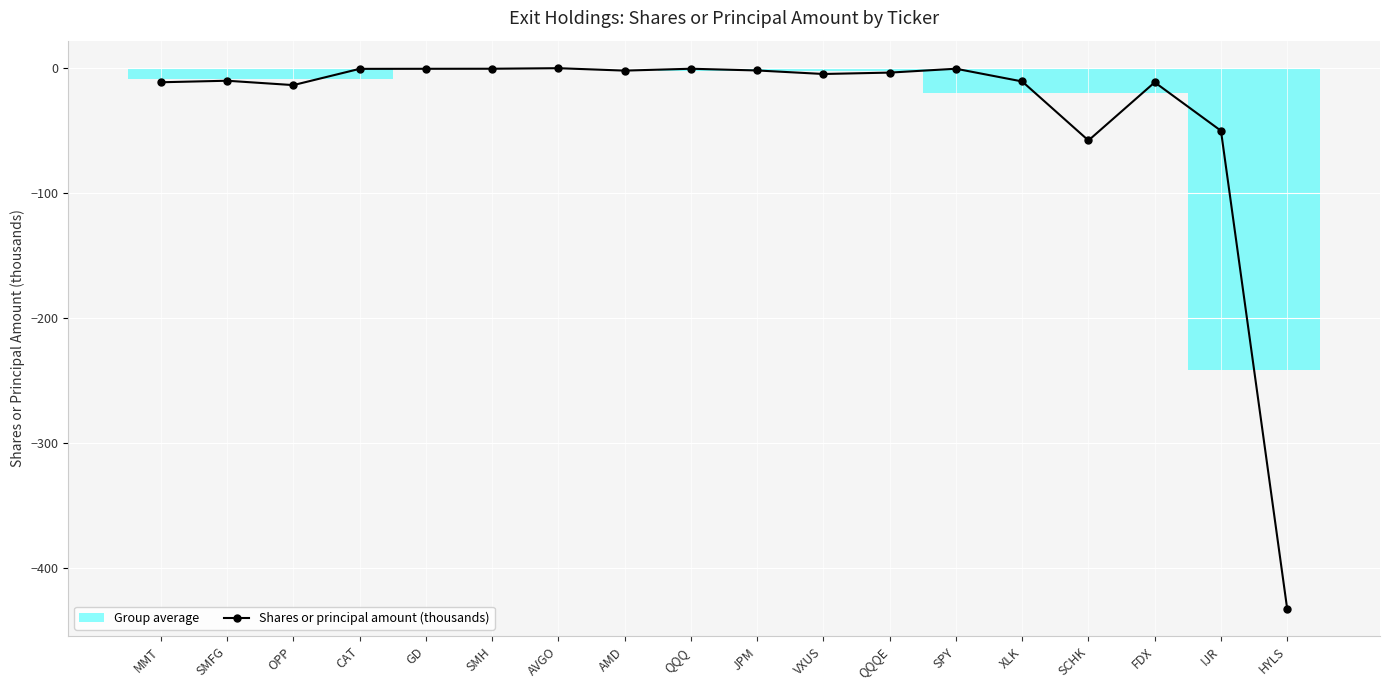

What position from the right is OPP?

16